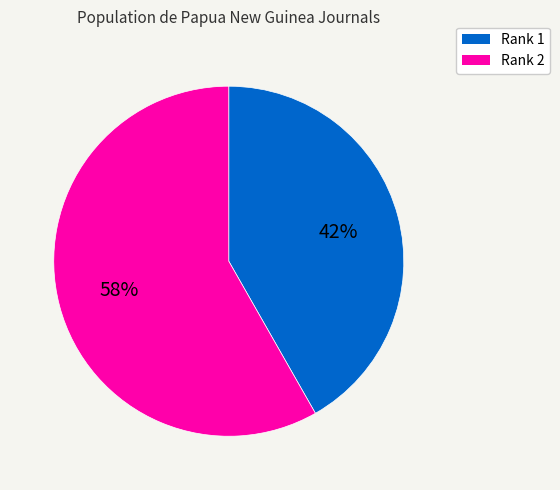

To the nearest percent, what is the difference between the largest and smallest slice percentages?

16%